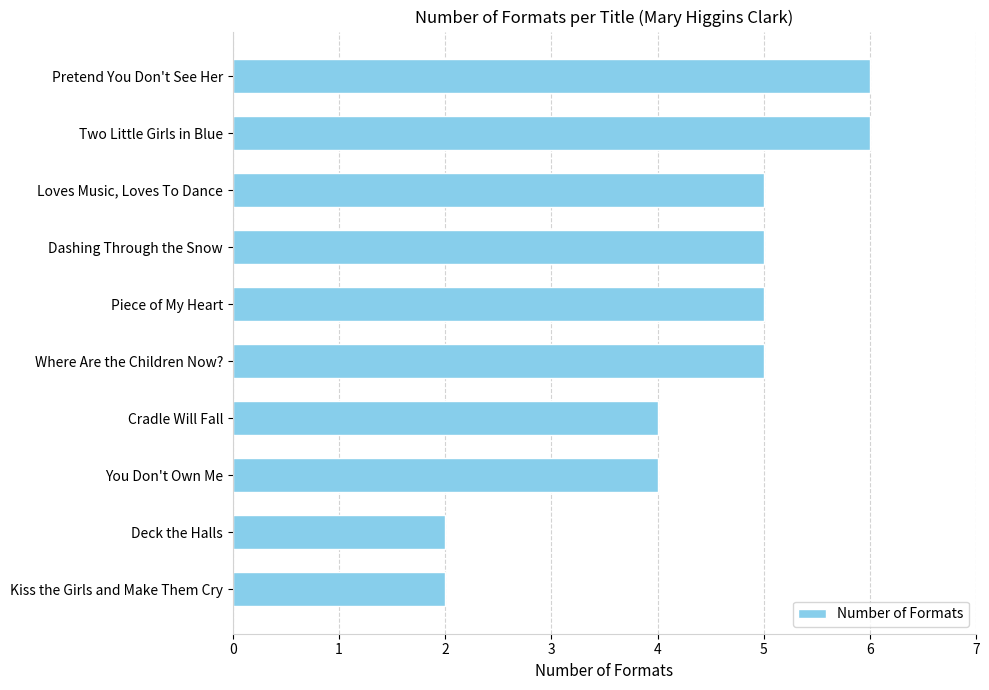

Approximately how many times larger is the value at Pretend You Don't See Her compared to Where Are the Children Now??

1.2